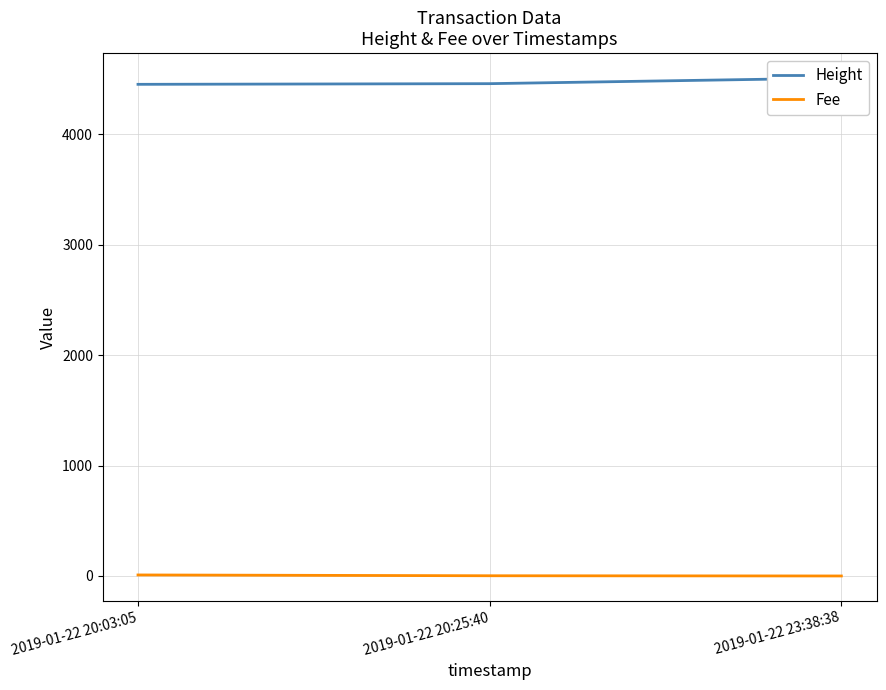

What is the label of the 1st point from the left?

2019-01-22 20:03:05